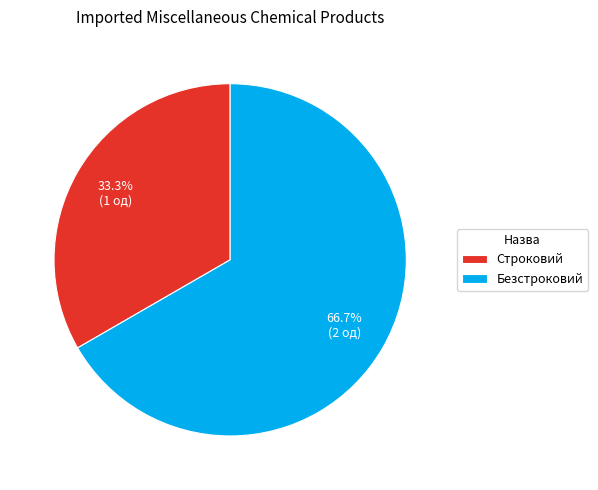

What is the ratio of the value at Строковий to the value at Безстроковий?

0.5